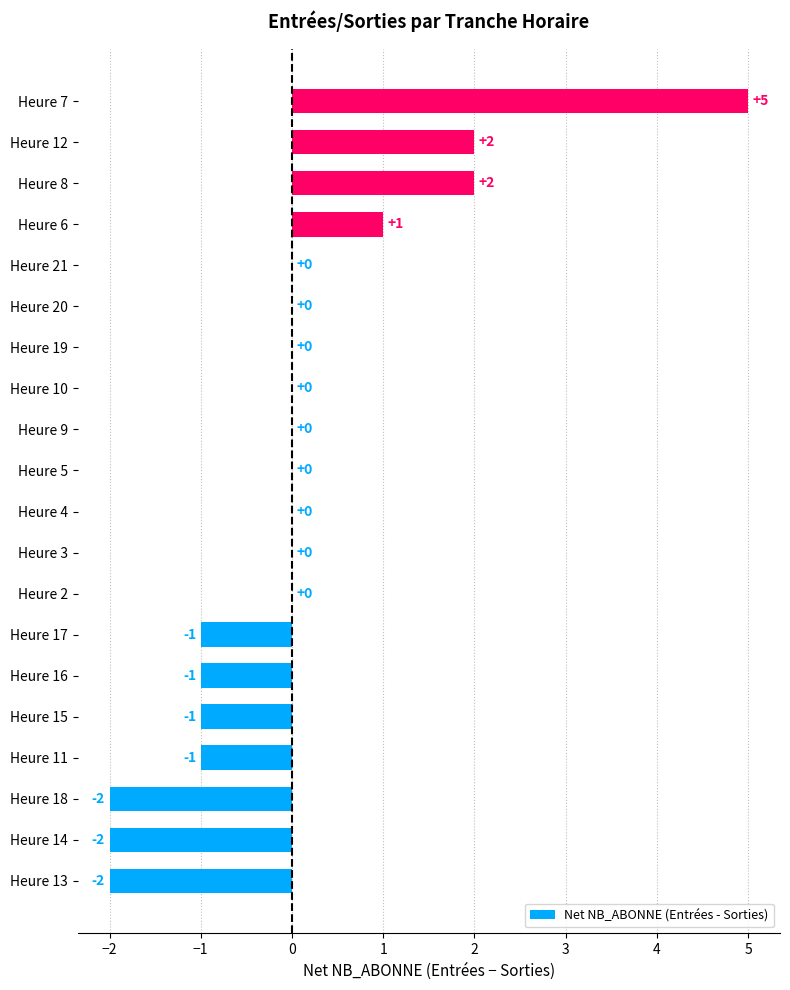

True or false: the data shows 1 at Heure 8.

False